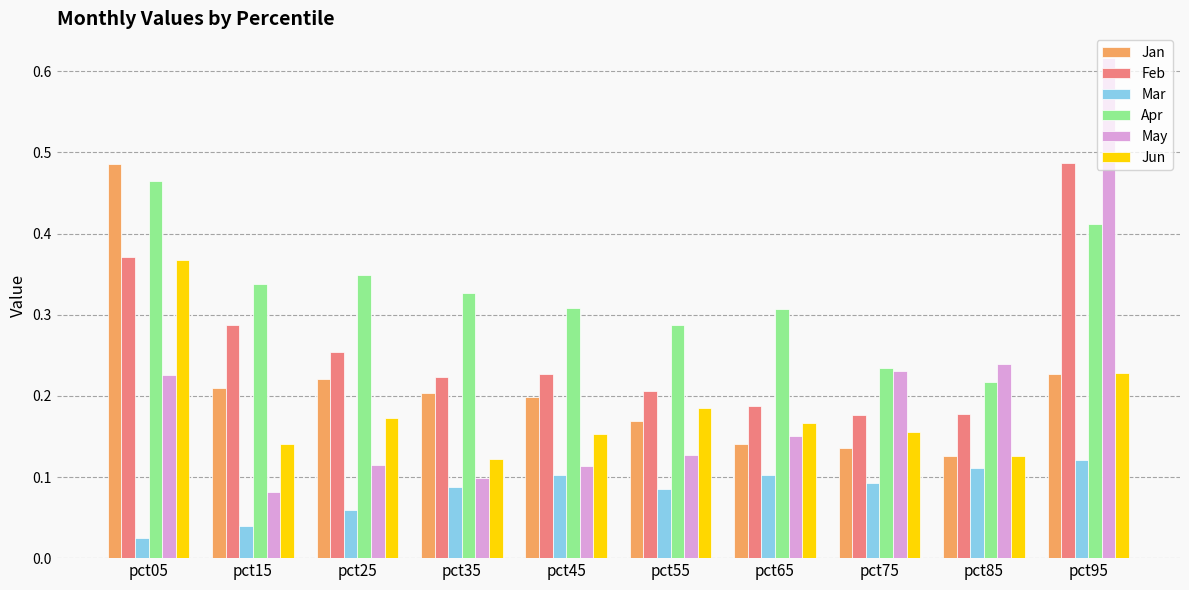

What is the total value across all series at pct95?

2.1